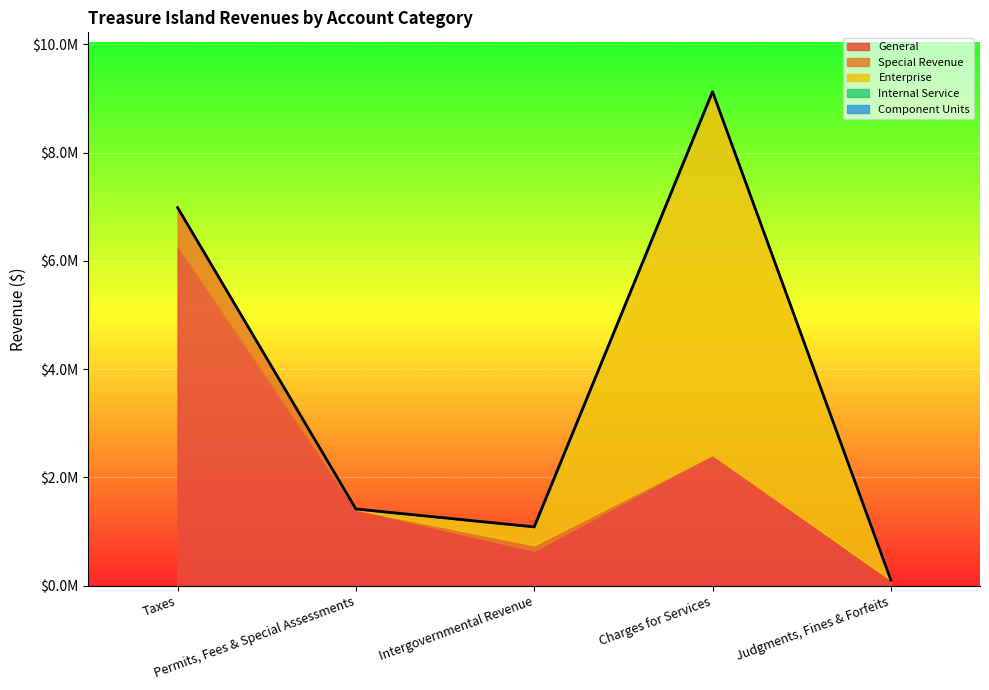

Reading left to right, list all the values displayed in this chart.

General: Taxes=6252068	Permits, Fees & Special Assessments=1403568	Intergovernmental Revenue=640810	Charges for Services=2413639	Judgments, Fines & Forfeits=100763
Special Revenue: Taxes=731449	Permits, Fees & Special Assessments=0	Intergovernmental Revenue=104420	Charges for Services=0	Judgments, Fines & Forfeits=3000
Enterprise: Taxes=0	Permits, Fees & Special Assessments=11883	Intergovernmental Revenue=339377	Charges for Services=6711582	Judgments, Fines & Forfeits=0
Internal Service: Taxes=0	Permits, Fees & Special Assessments=0	Intergovernmental Revenue=0	Charges for Services=0	Judgments, Fines & Forfeits=0
Component Units: Taxes=0	Permits, Fees & Special Assessments=0	Intergovernmental Revenue=0	Charges for Services=0	Judgments, Fines & Forfeits=0